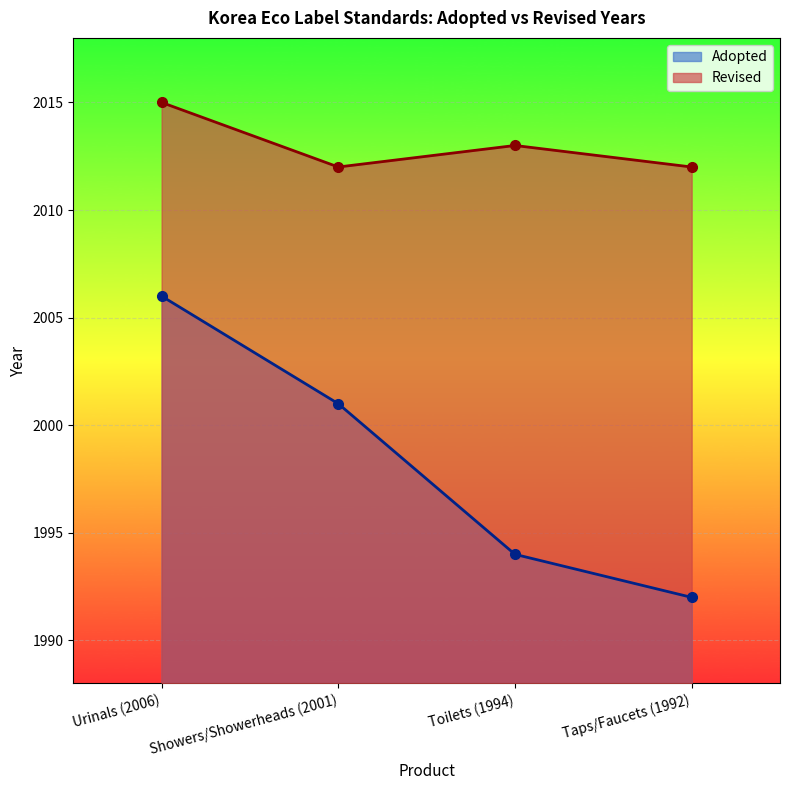

Where does the data first go above 2013?

Urinals (2006)